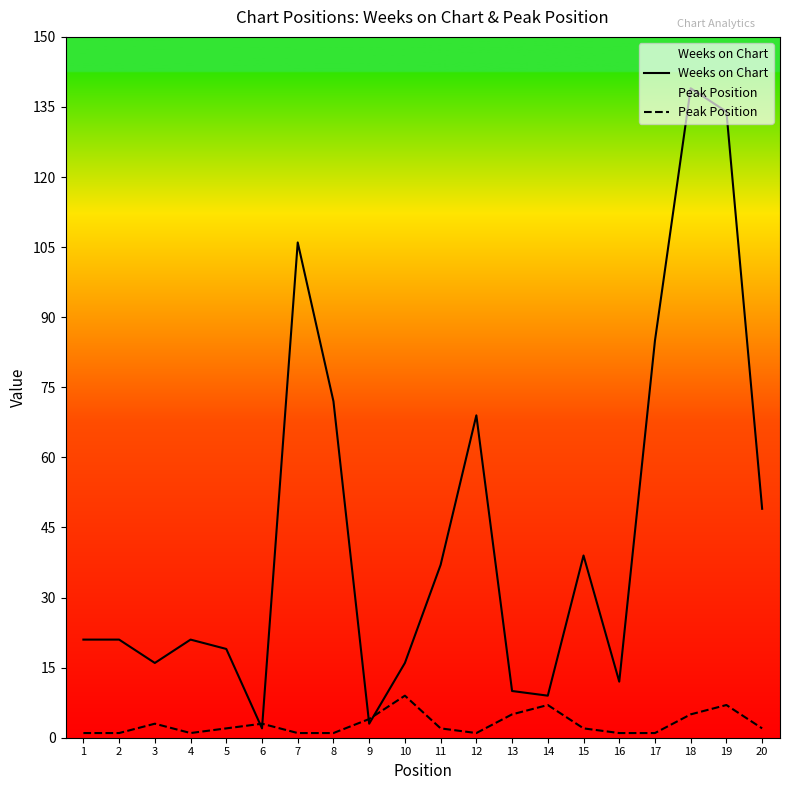

Reading right to left, what are all the values shown in this chart?

Weeks on Chart: 49	134	139	85	12	39	9	10	69	37	16	3	72	106	2	19	21	16	21	21
Peak Position: 2	7	5	1	1	2	7	5	1	2	9	4	1	1	3	2	1	3	1	1